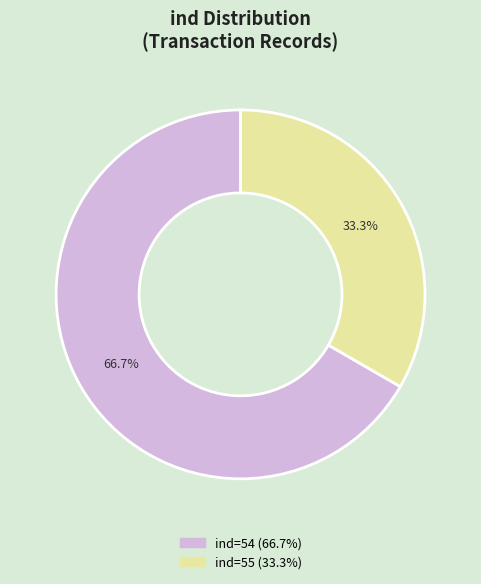

Is there any slice that represents more than half of the pie?

Yes